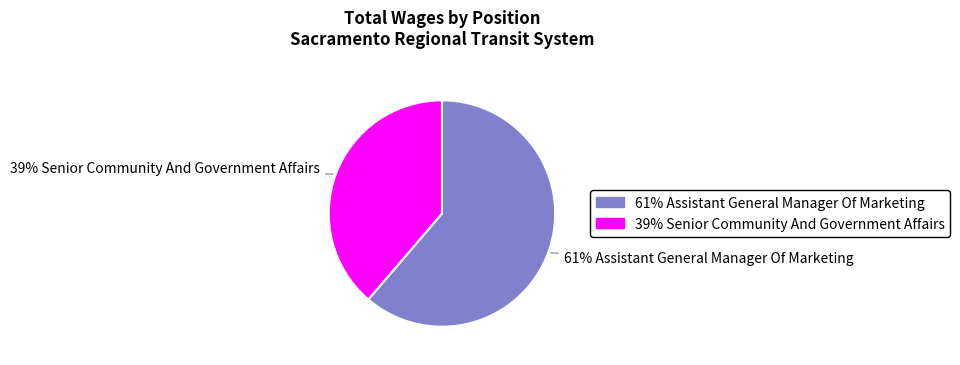

How many slices are in this pie chart?

2